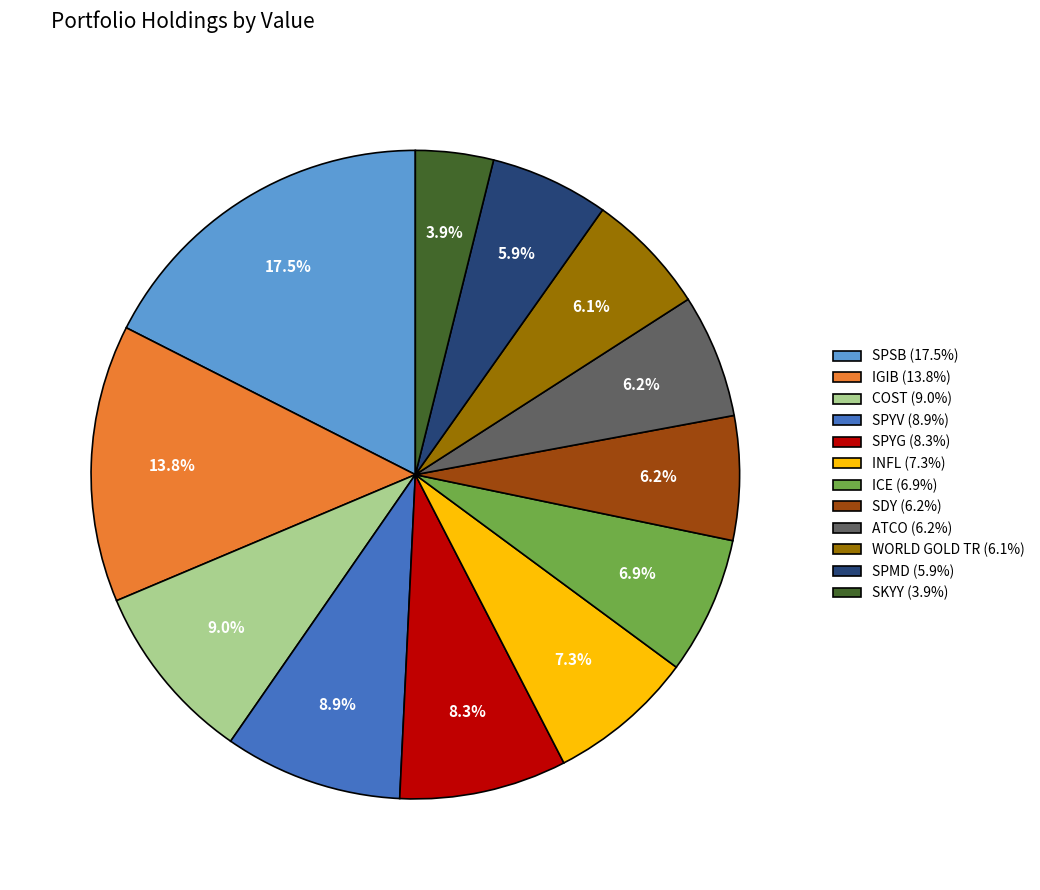

Is there a majority slice in this chart?

No